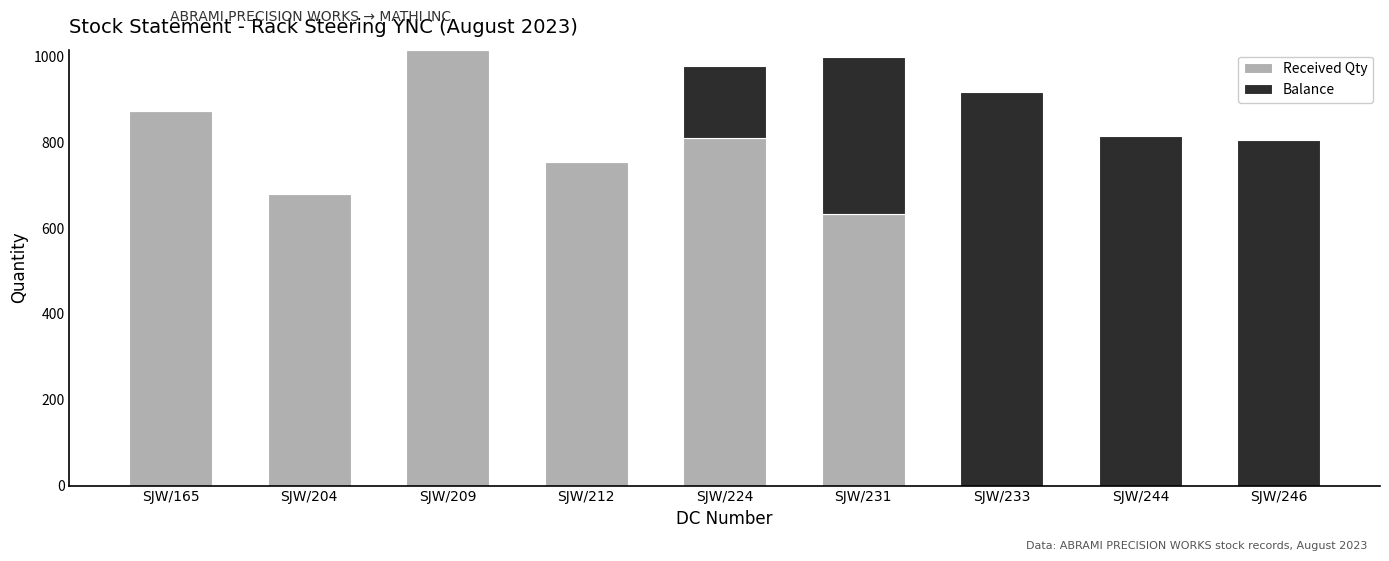

What is the total value across all series at SJW/231?

1000